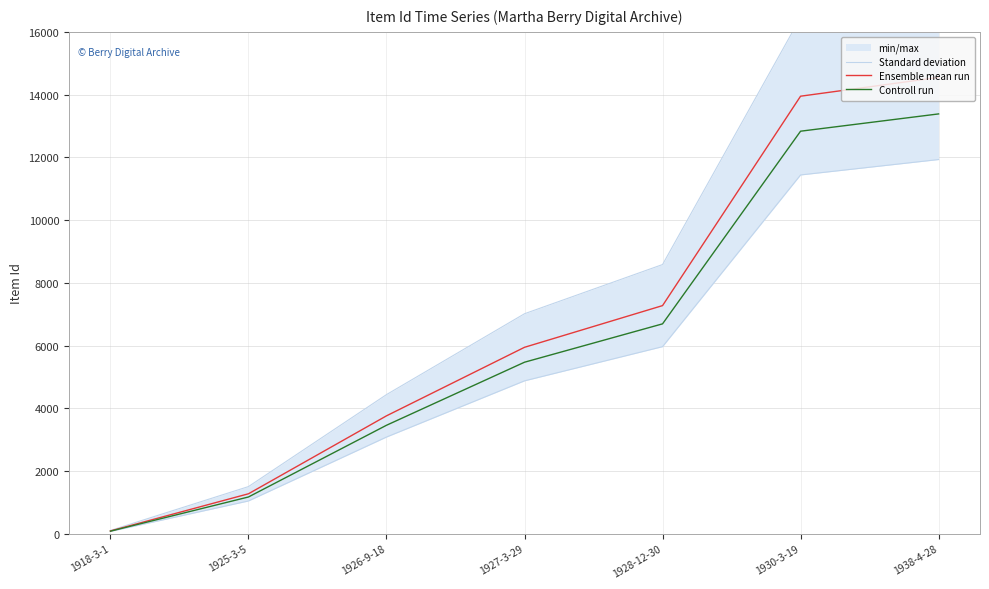

True or false: Standard deviation has more than 2 points higher than both neighbors.

False